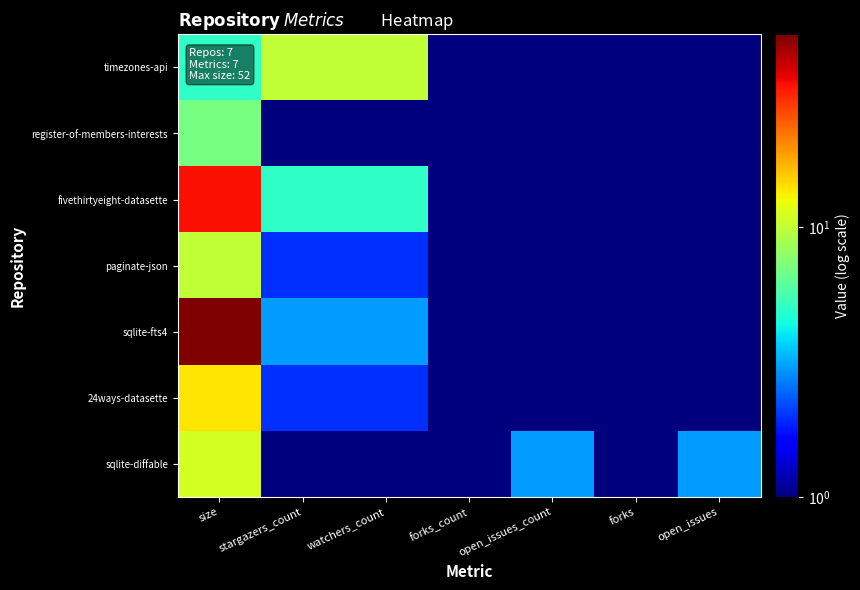

Which series has the largest range (max minus min)?

sqlite-fts4